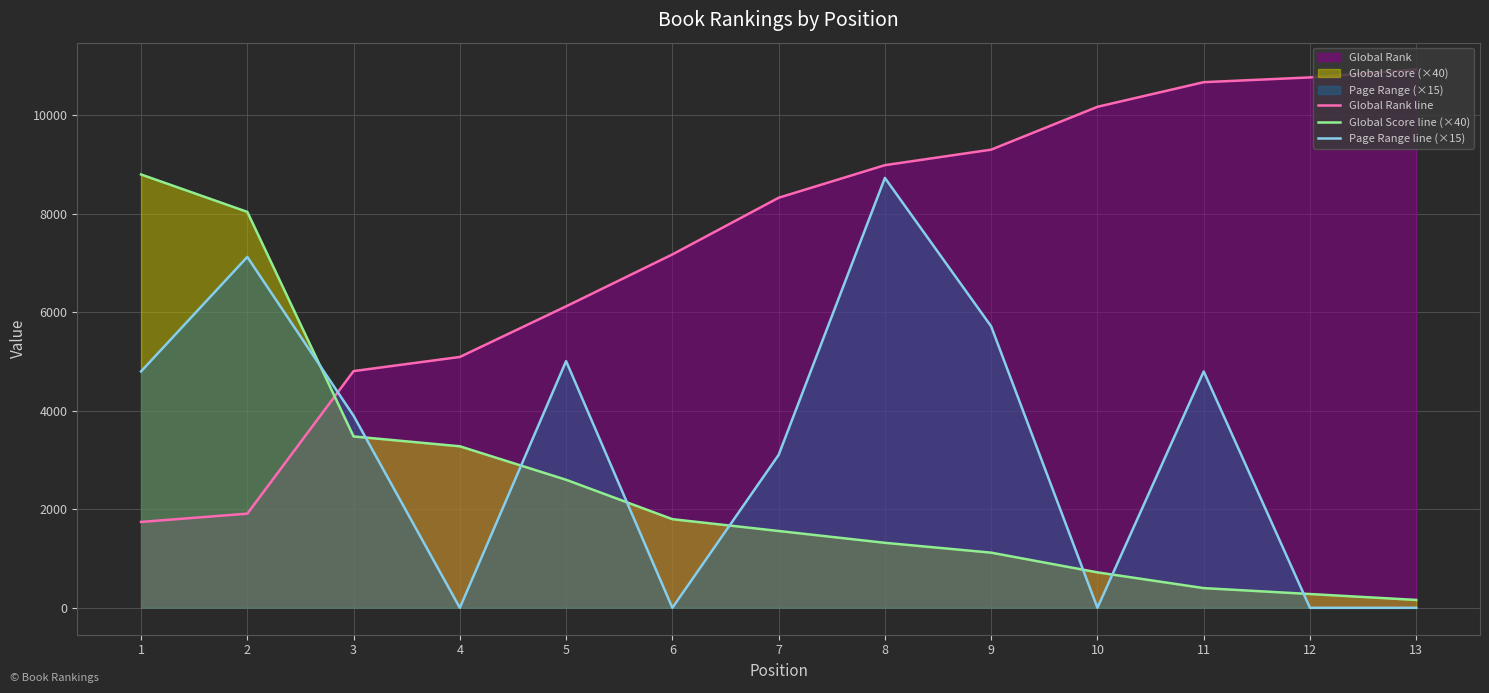

Is the value of Global Score line (×40) at 7 greater than the value of Page Range line (×15) at 9?

No